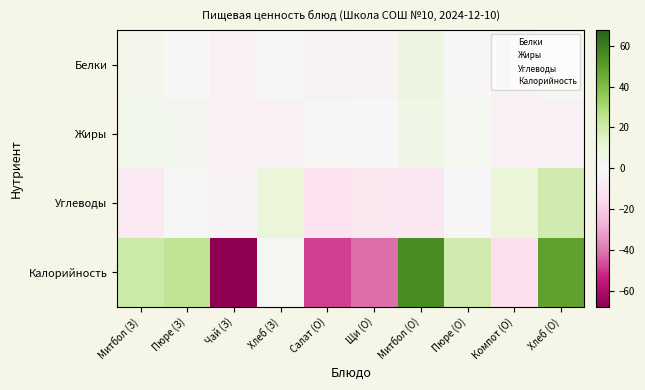

What is the difference between the highest and lowest values at Пюре (О)?

20.3